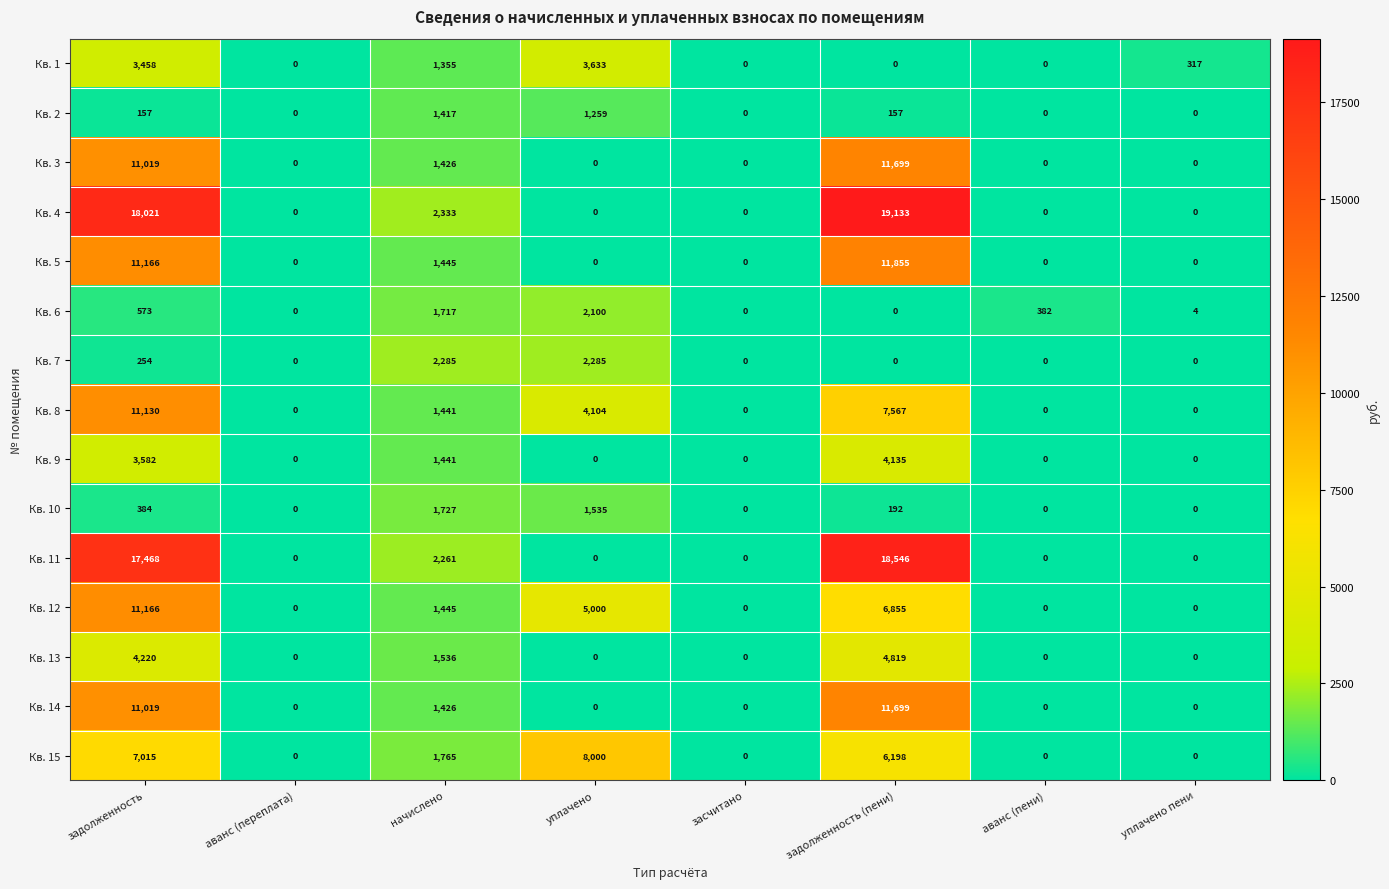

How many series are shown in this chart?

15